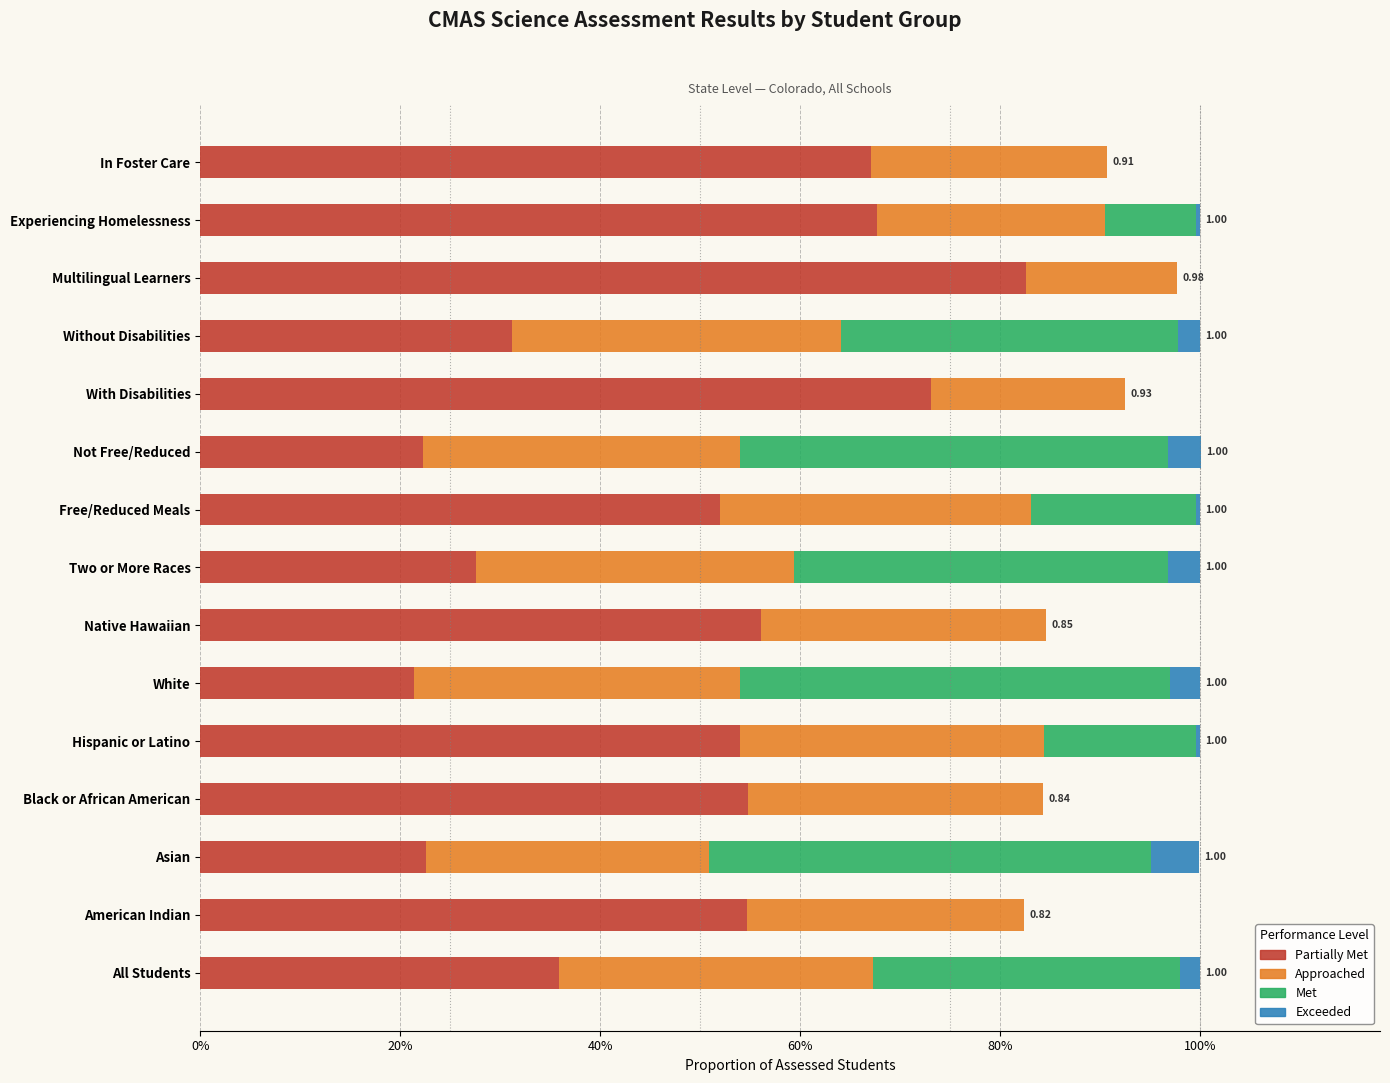

What position from the left is Two or More Races?

8